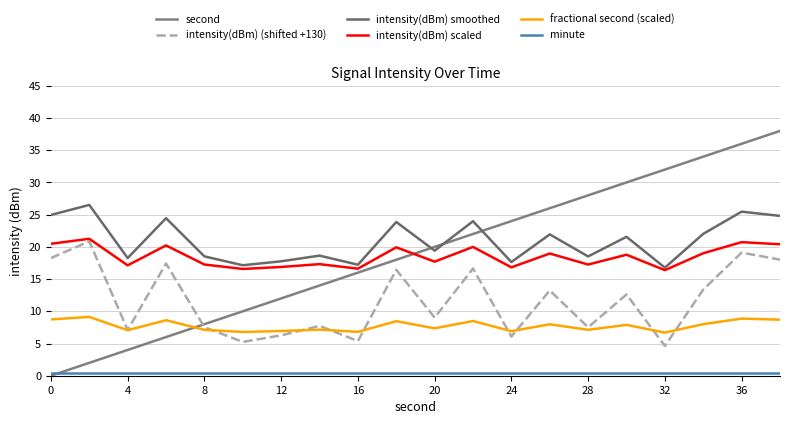

How many lines are shown in the chart?

6